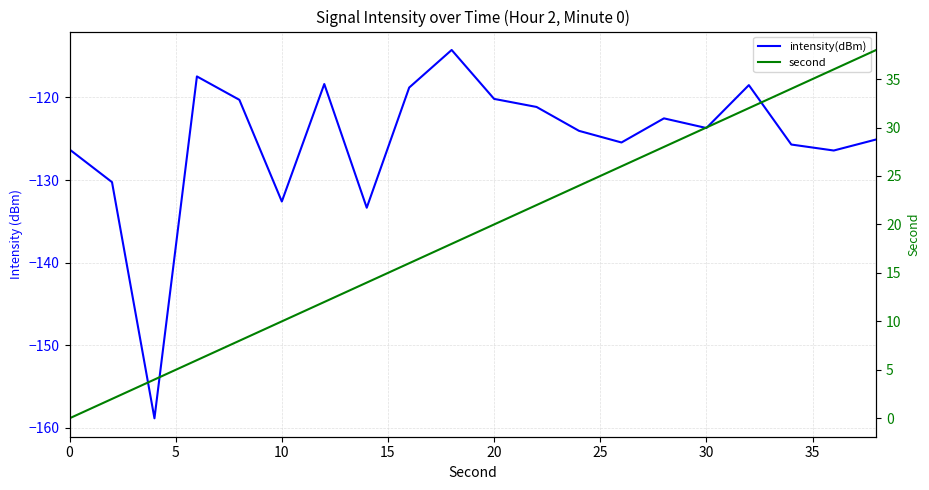

What are all the series names shown in the legend?

intensity(dBm), second